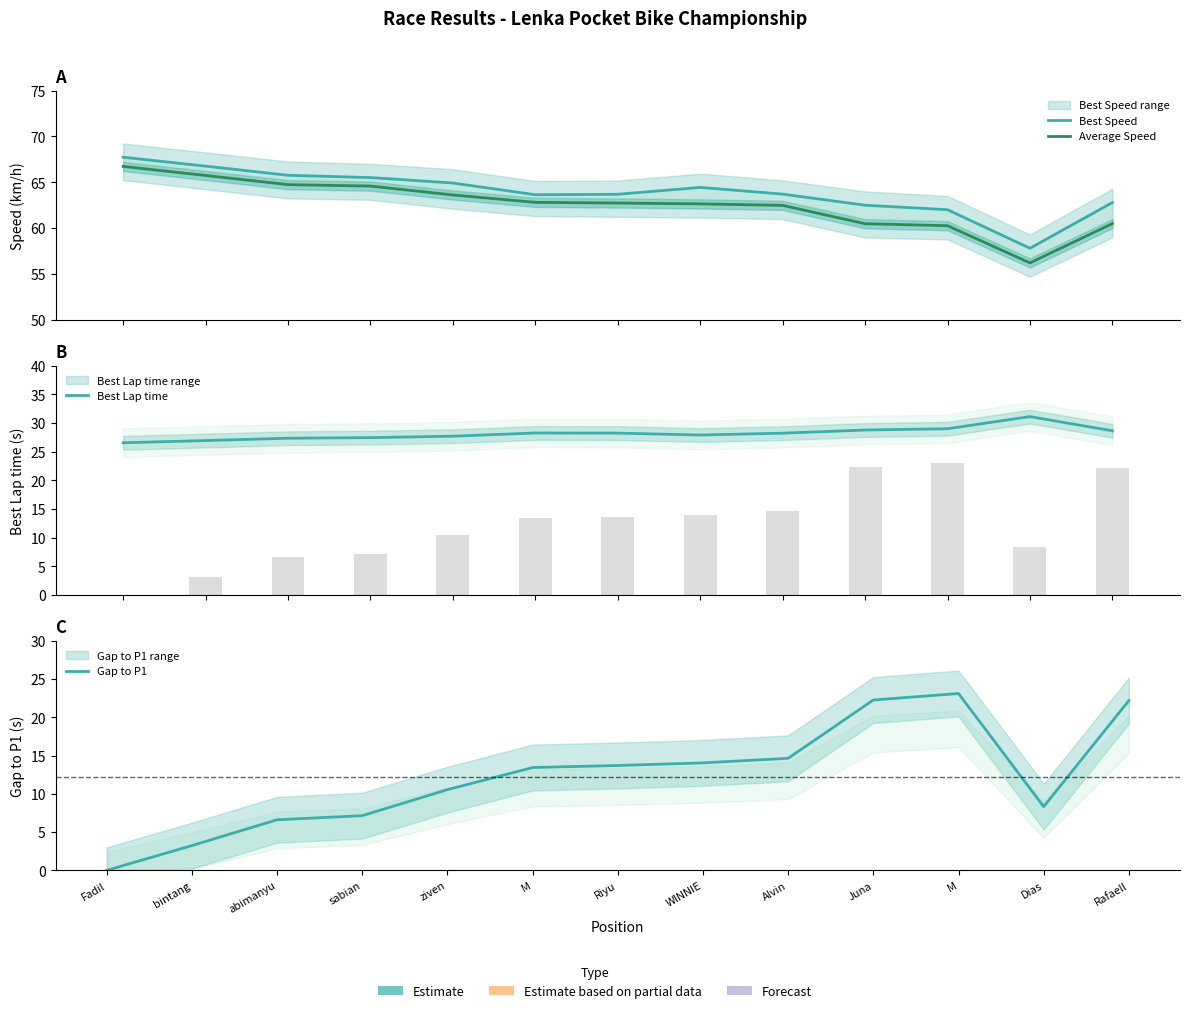

At which label does Best Lap time reach its peak?

Dias